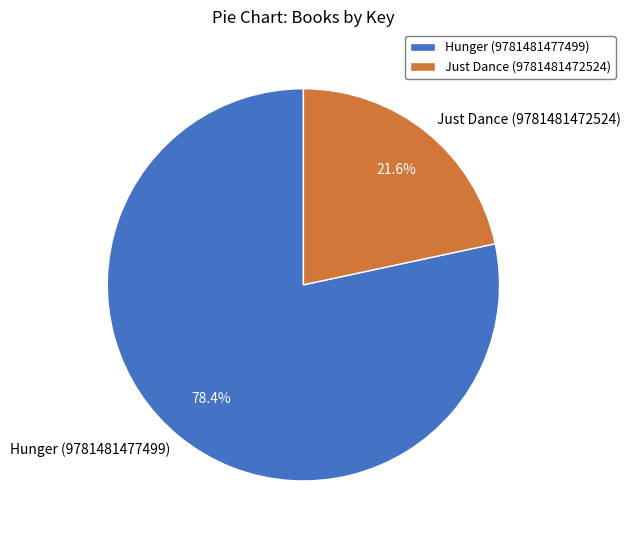

Which category has the smallest portion of the pie?

Just Dance (9781481472524)